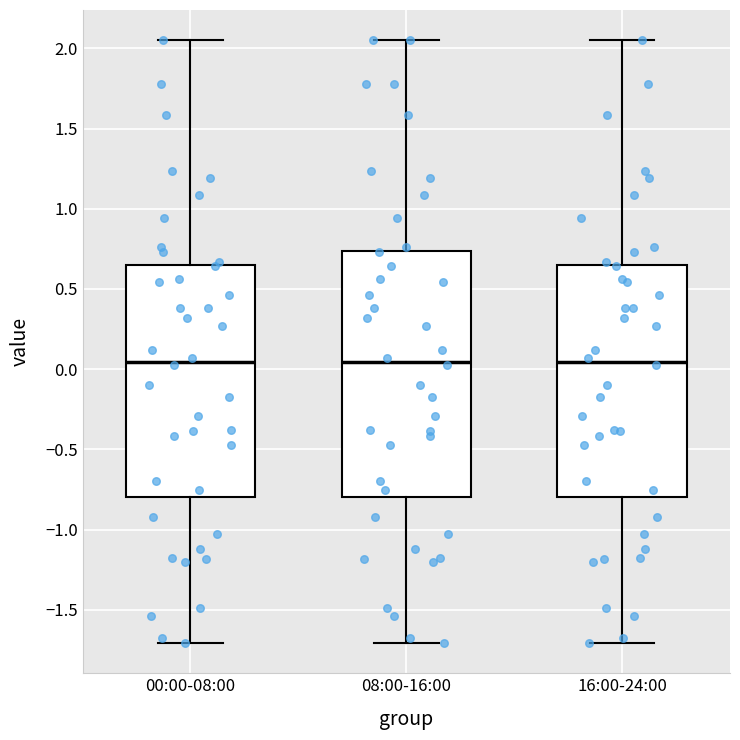

Comparing the boxes themselves (not the whiskers), which one is the tallest?

08:00-16:00